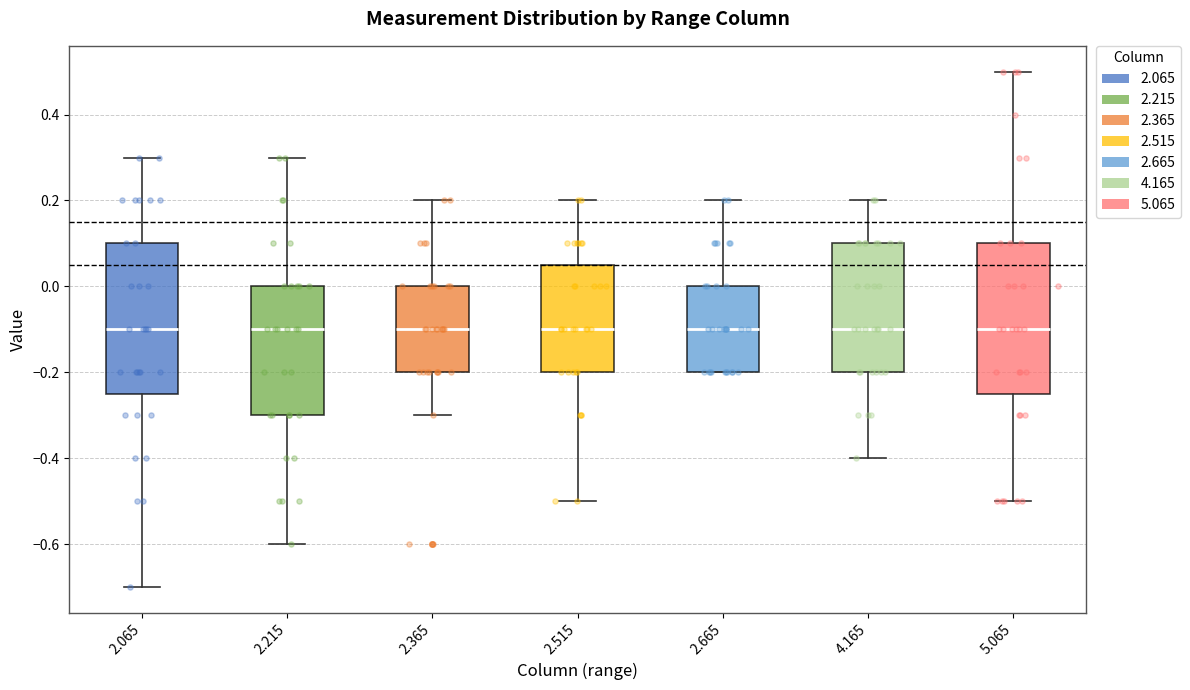

Reading left to right, read every box against the y-axis: the position of its median line, the range the box covers, and the ends of its whiskers. The values are not printed on the chart, so give them approximately, as read against the axis.

2.065: median -0.10, box -0.24 to 0.10, whiskers -0.70 to 0.30
2.215: median -0.10, box -0.30 to 0.00, whiskers -0.60 to 0.30
2.365: median -0.10, box -0.20 to 0.00, whiskers -0.30 to 0.20
2.515: median -0.10, box -0.20 to 0.06, whiskers -0.50 to 0.20
2.665: median -0.10, box -0.20 to 0.00, whiskers -0.20 to 0.20
4.165: median -0.10, box -0.20 to 0.10, whiskers -0.40 to 0.20
5.065: median -0.10, box -0.24 to 0.10, whiskers -0.50 to 0.50